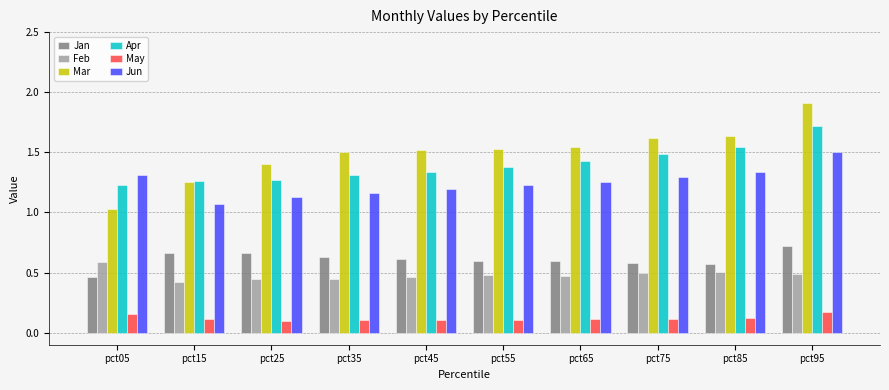

What is the total value across all series at pct55?

5.3